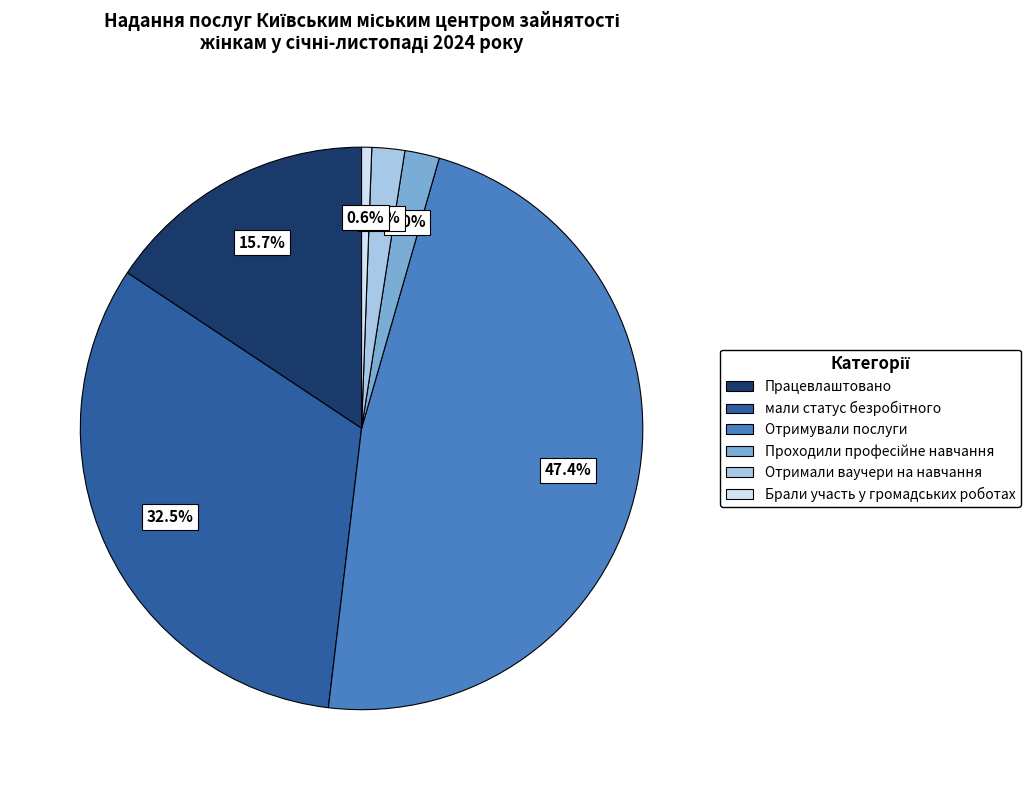

Which slice is the largest?

Отримували послуги